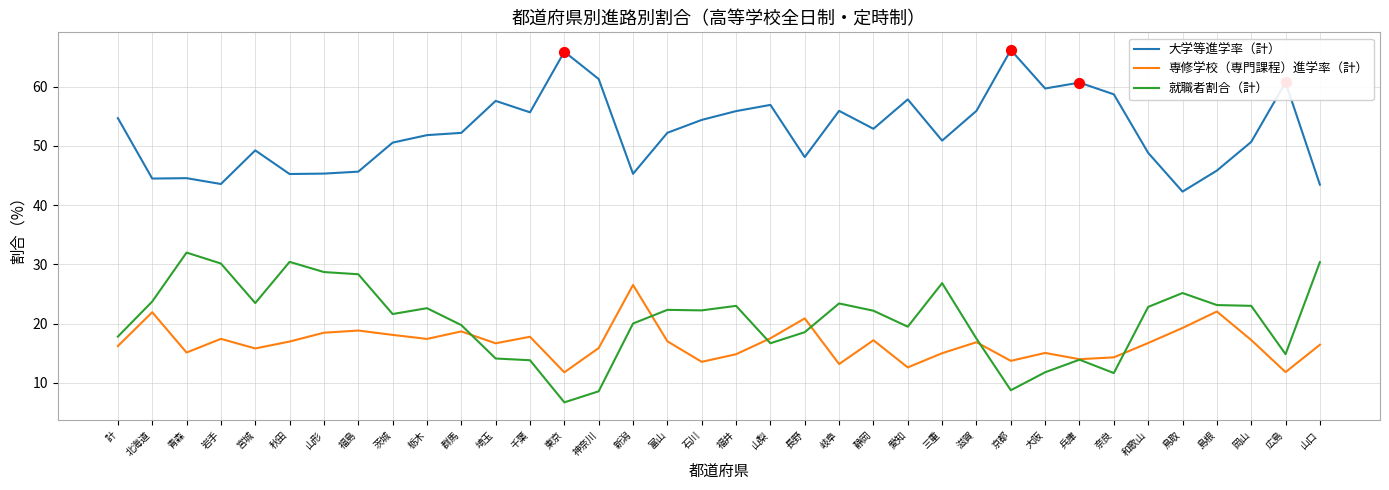

What is the spread (max minus min) of values at 青森?

29.5